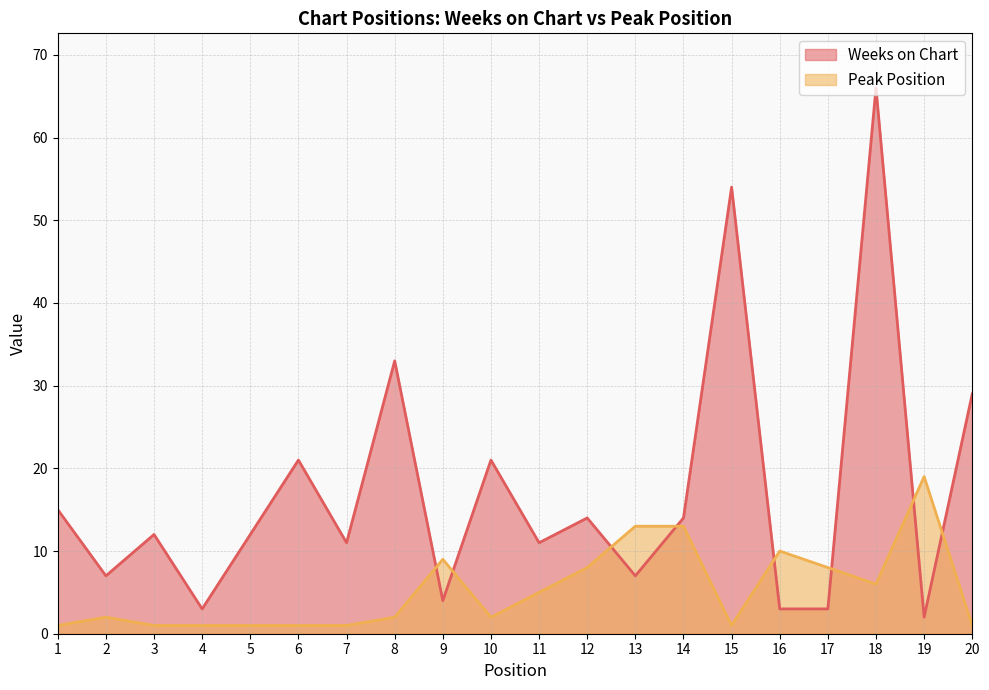

Which has a higher value, 11 or 19?

11